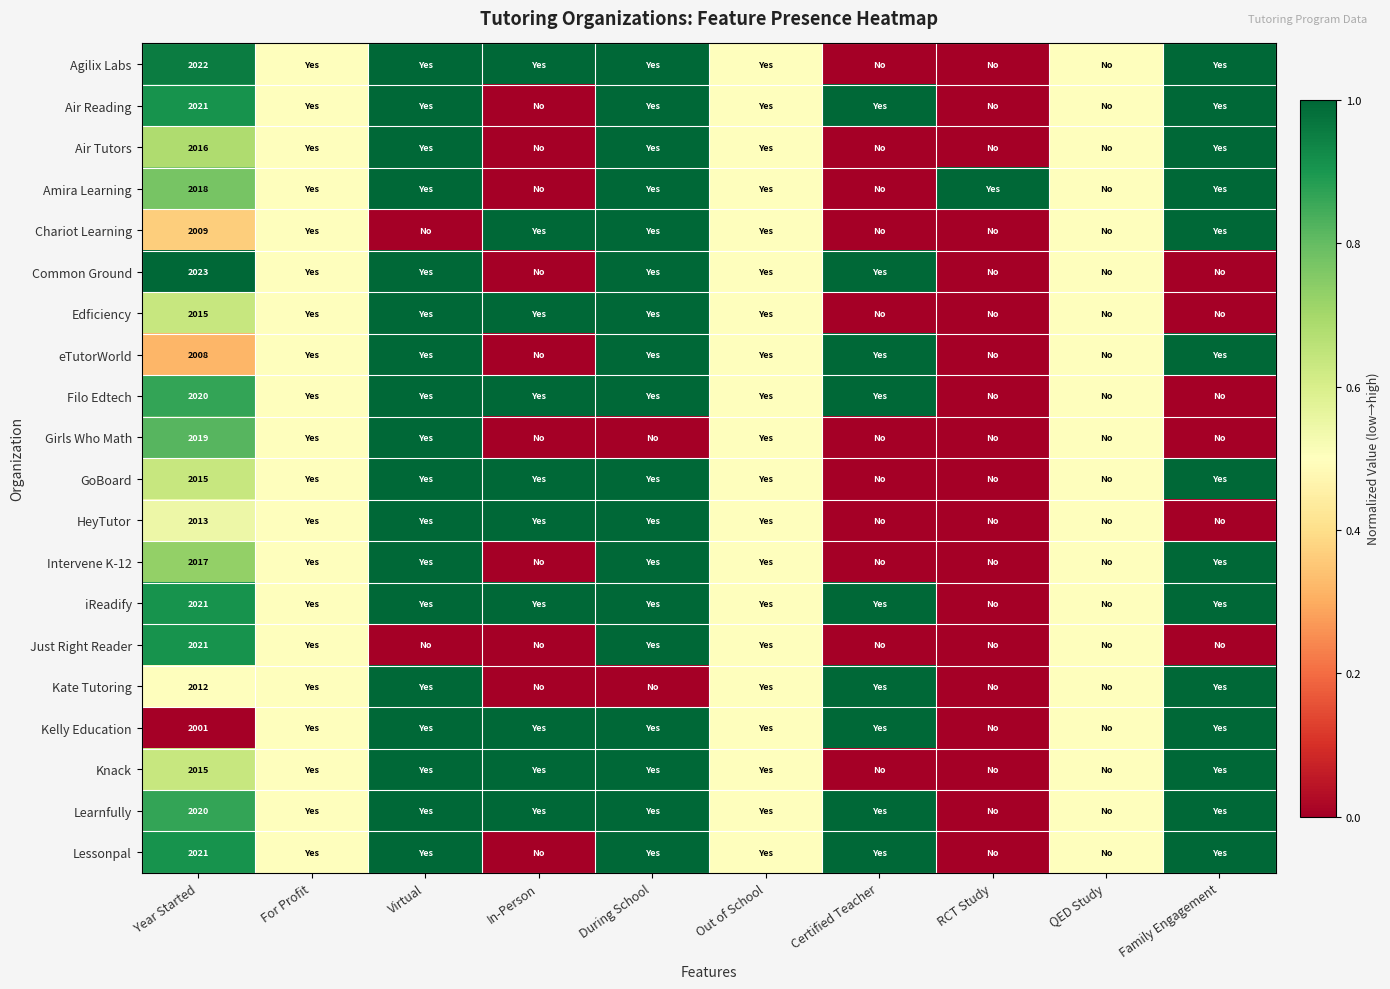

What is the total value across all series at Year Started?

40327.0